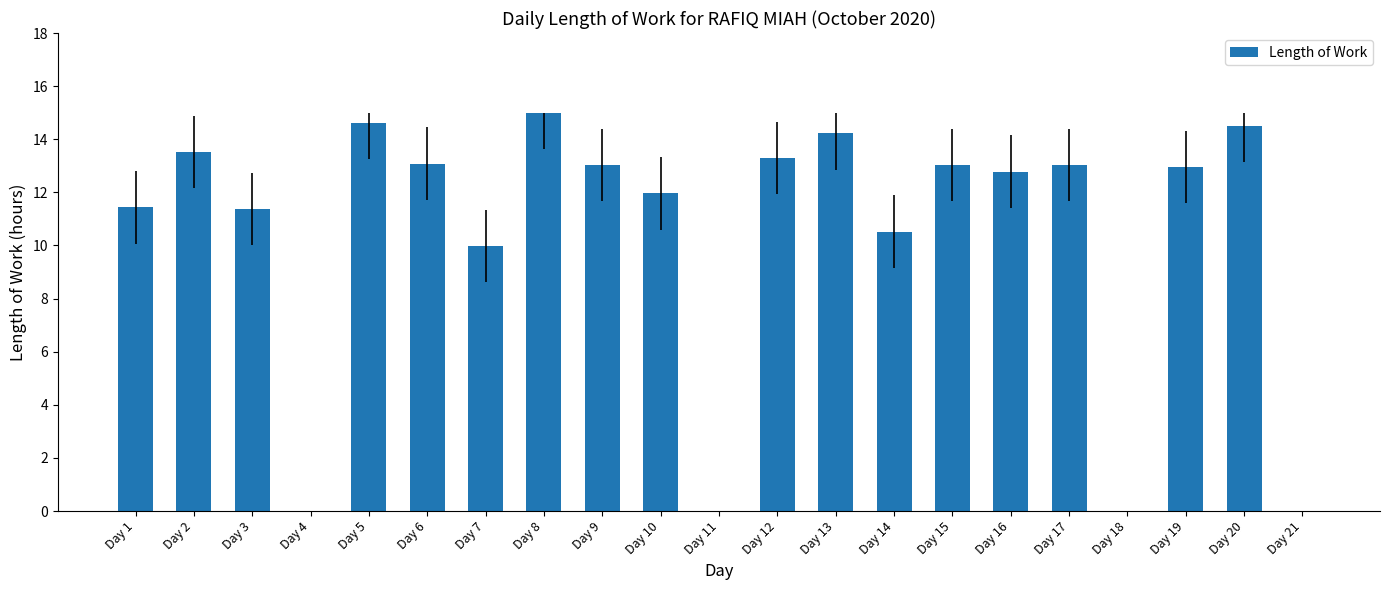

How many series are shown in this chart?

1